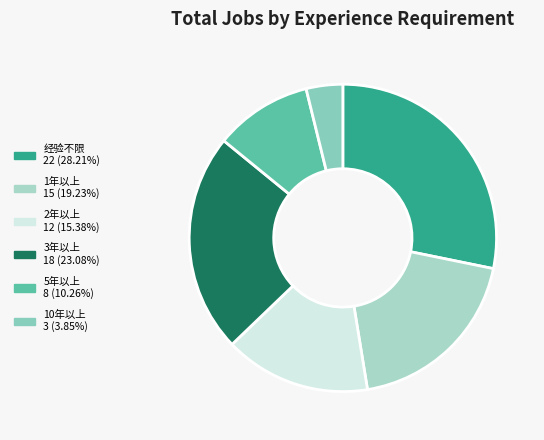

What is the change in value from 2年以上 to 5年以上?

-4